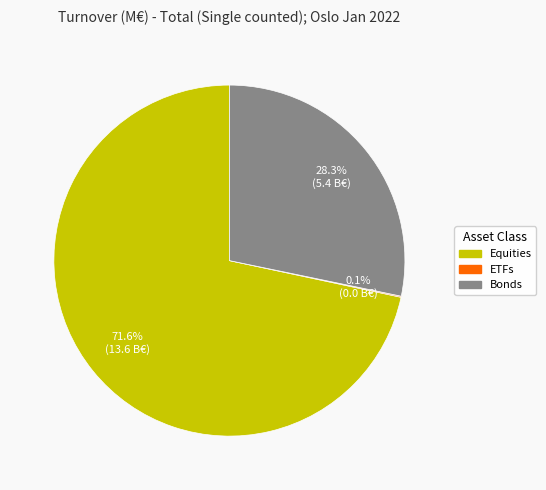

Does any single category account for the majority?

Yes